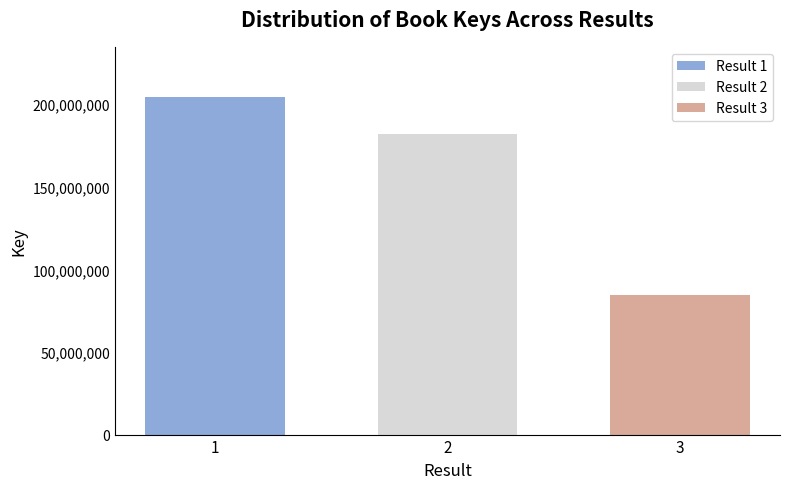

What is the spread (max minus min) of values at 2?

119853220